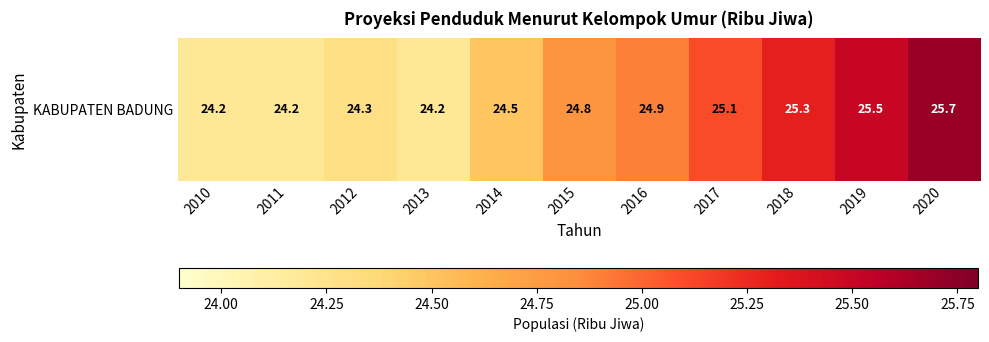

What is the change in value from 2011 to 2017?

+0.9